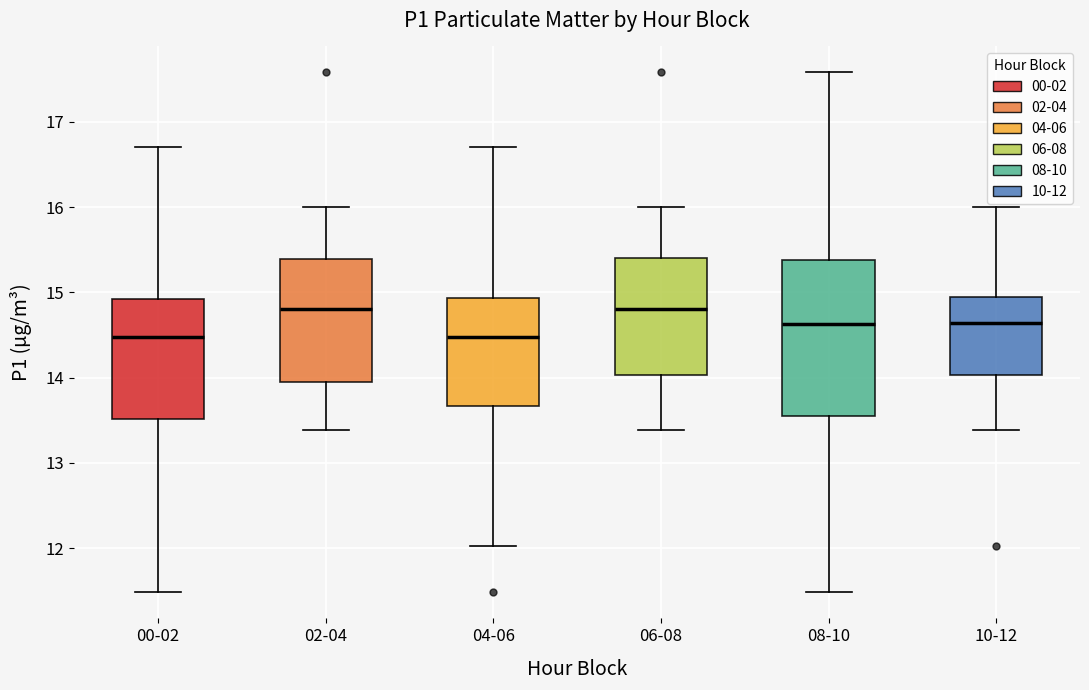

Reading left to right, read every box against the y-axis: the position of its median line, the range the box covers, and the ends of its whiskers. The values are not printed on the chart, so give them approximately, as read against the axis.

00-02: median 14.5, box 13.5 to 14.9, whiskers 11.5 to 16.7
02-04: median 14.8, box 13.9 to 15.4, whiskers 13.4 to 16.0
04-06: median 14.5, box 13.7 to 14.9, whiskers 12.0 to 16.7
06-08: median 14.8, box 14.0 to 15.4, whiskers 13.4 to 16.0
08-10: median 14.6, box 13.6 to 15.4, whiskers 11.5 to 17.6
10-12: median 14.6, box 14.0 to 14.9, whiskers 13.4 to 16.0